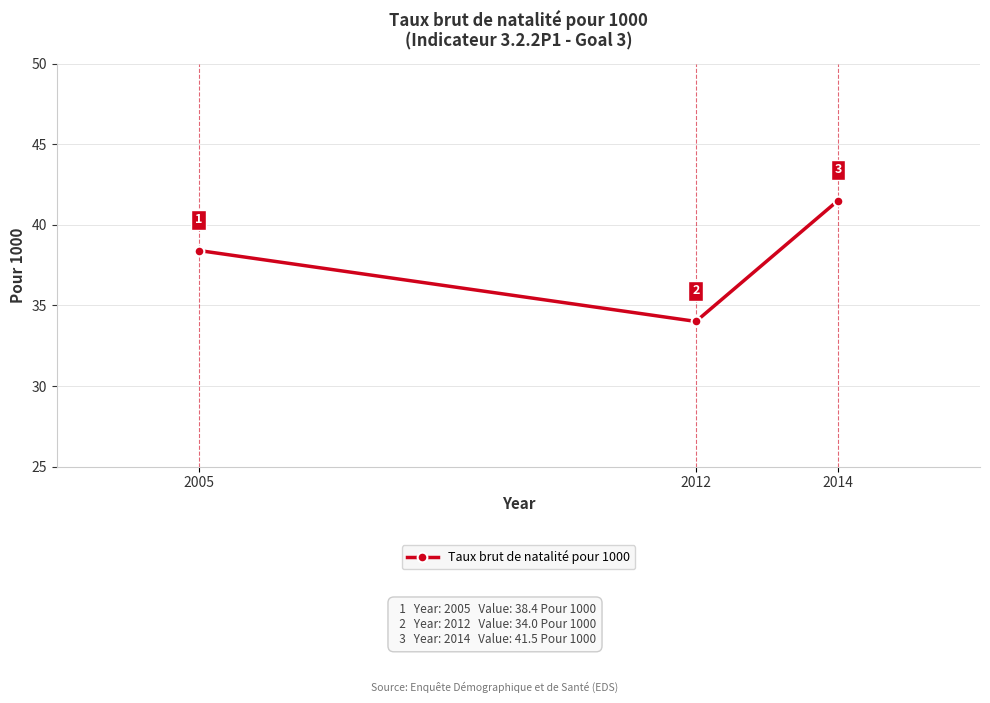

Approximately how many times larger is the value at 2014 compared to 2012?

1.2